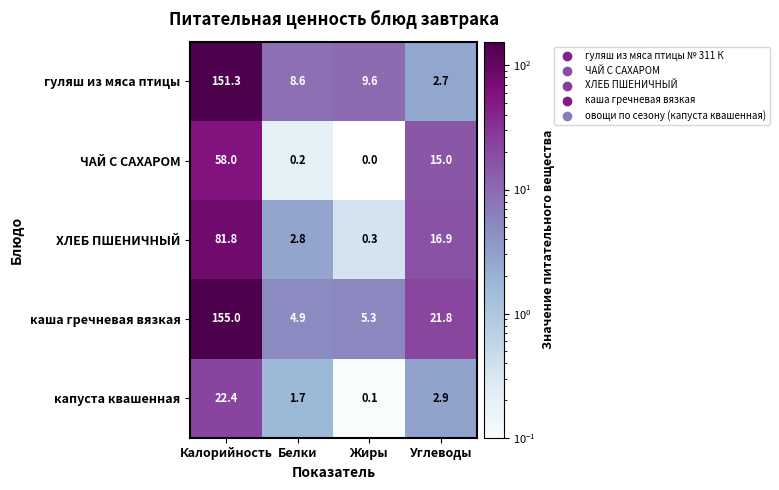

What is the difference between the ХЛЕБ ПШЕНИЧНЫЙ values at Калорийность and Жиры?

81.5